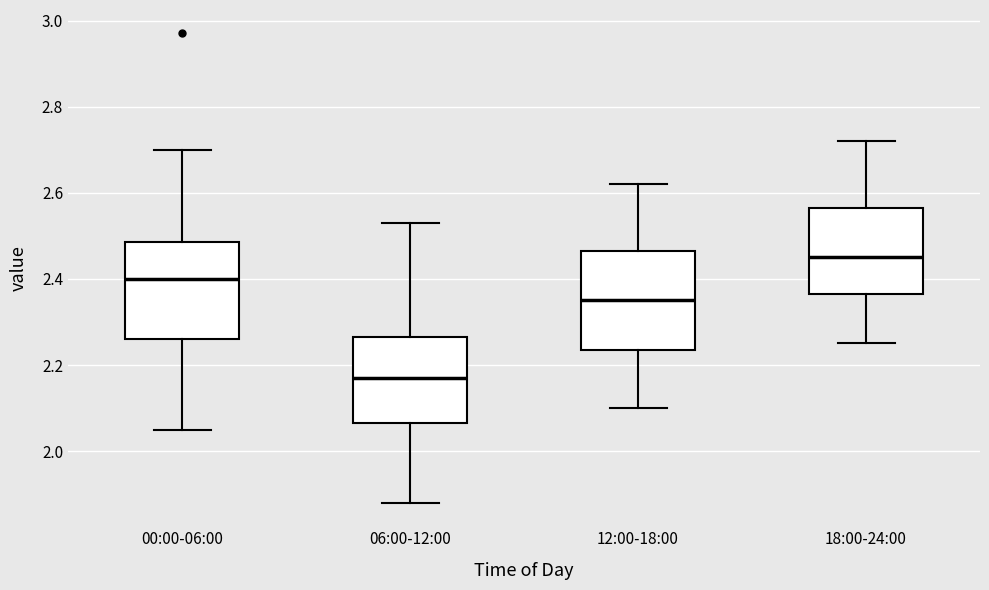

Which box's median line is the highest?

18:00-24:00